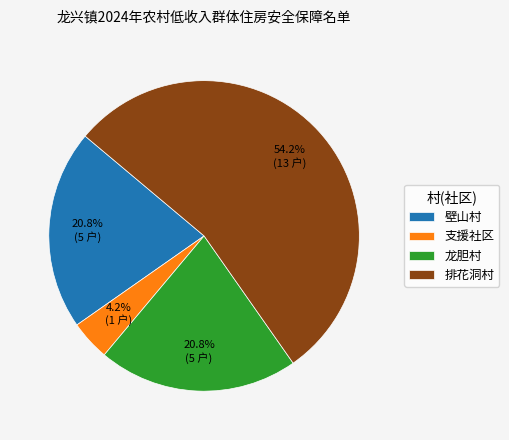

What percentage is the 排花洞村 slice, to the nearest percent?

54%